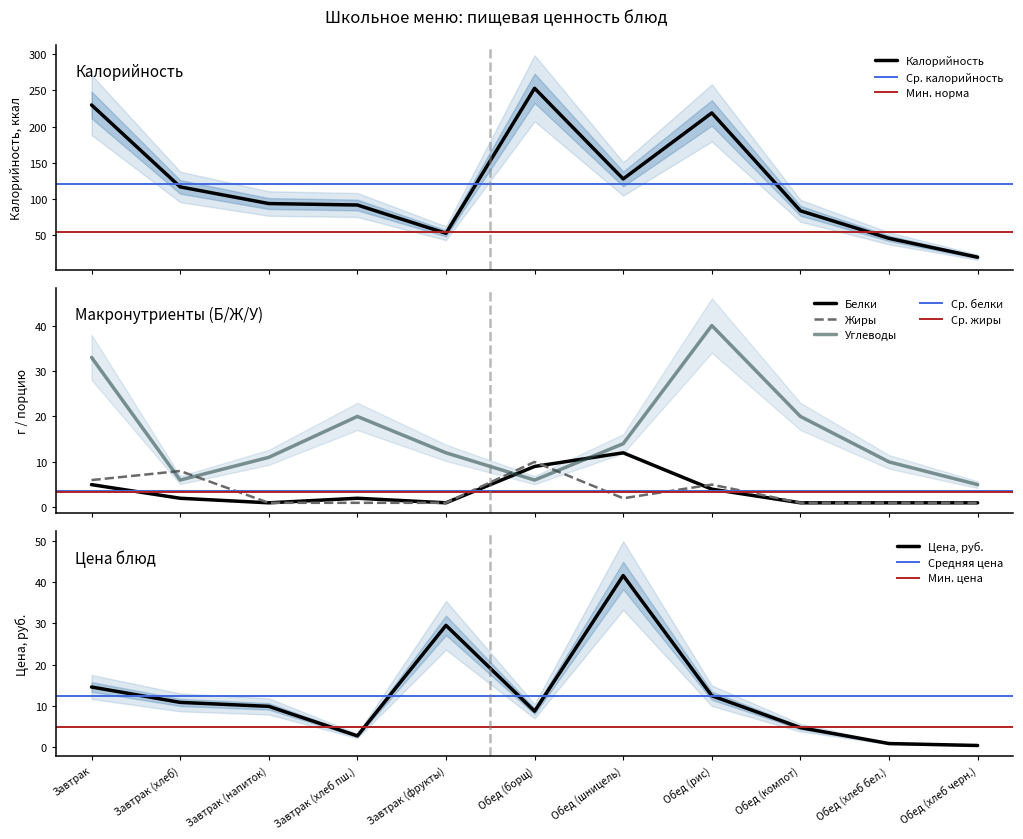

What is the difference between the maximum and minimum values in the Белки series?

11